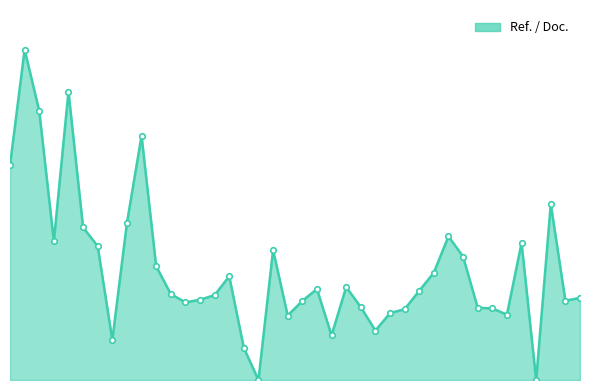

True or false: there are more than 2 points higher than both neighbors.

True